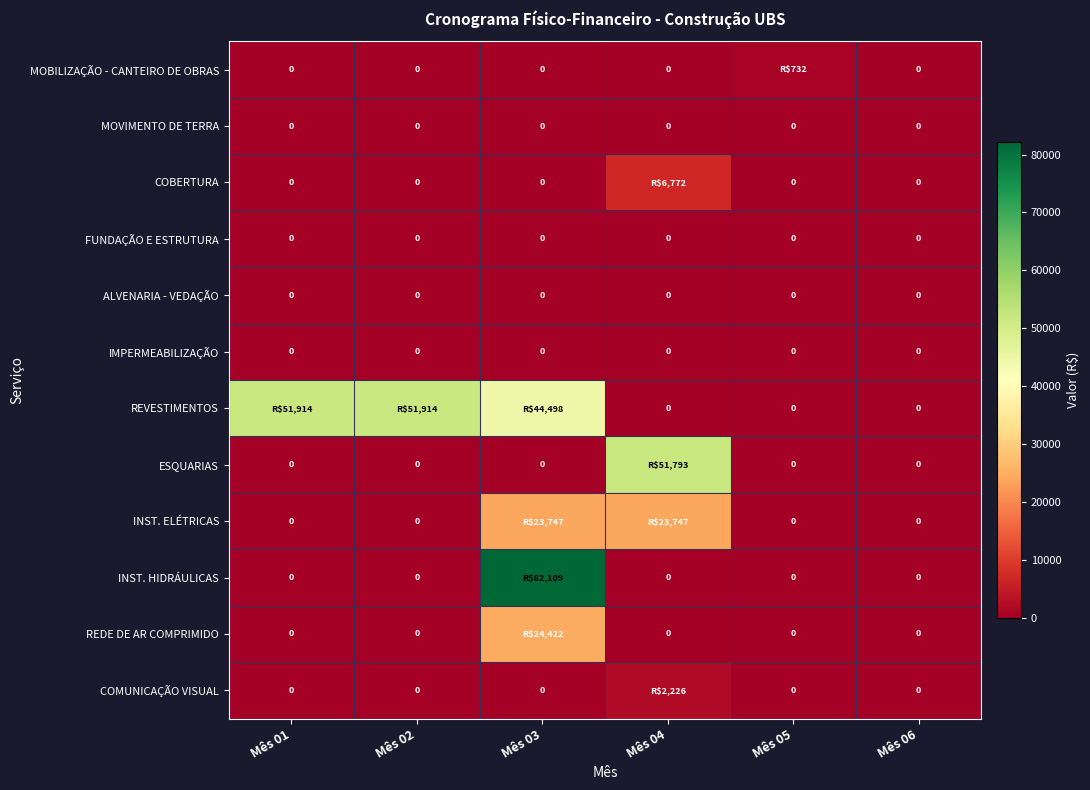

At which category does the chart reach its minimum across all series?

Mês 01